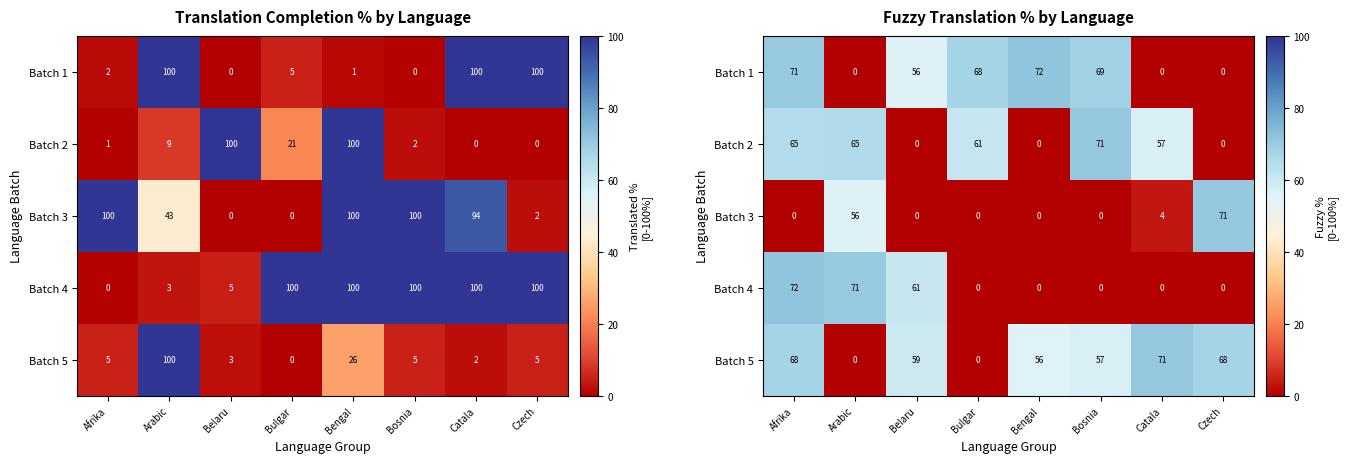

Which label corresponds to the smallest value in the chart?

Arabic